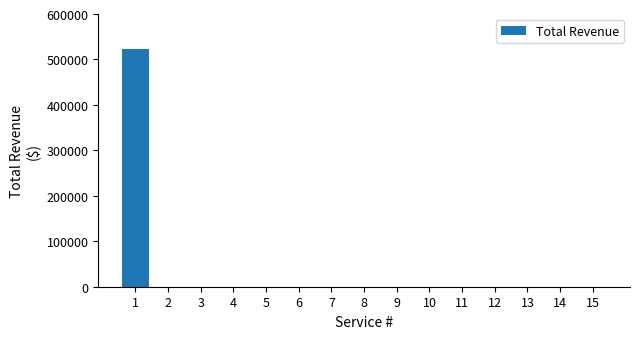

What is the greatest value displayed?

522668